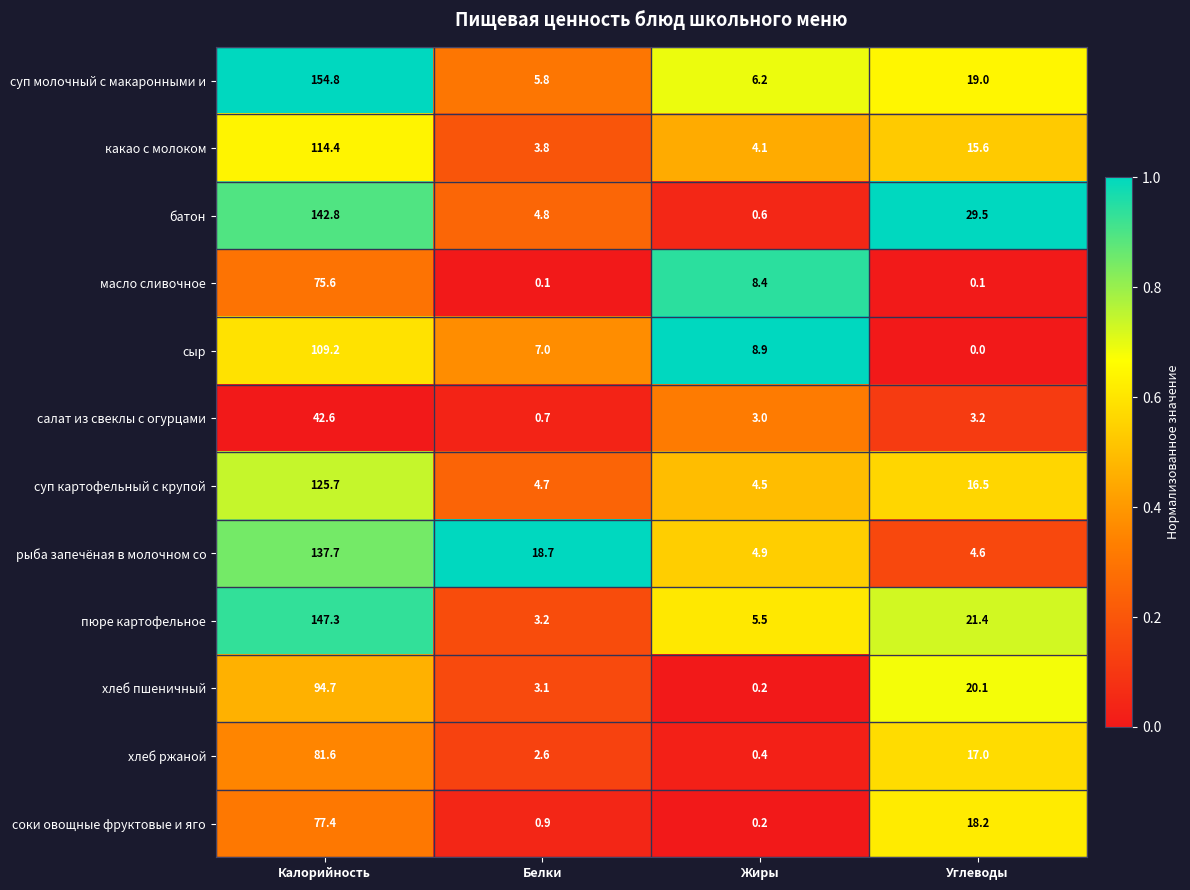

What is the difference between the maximum and minimum values in the батон series?

142.2